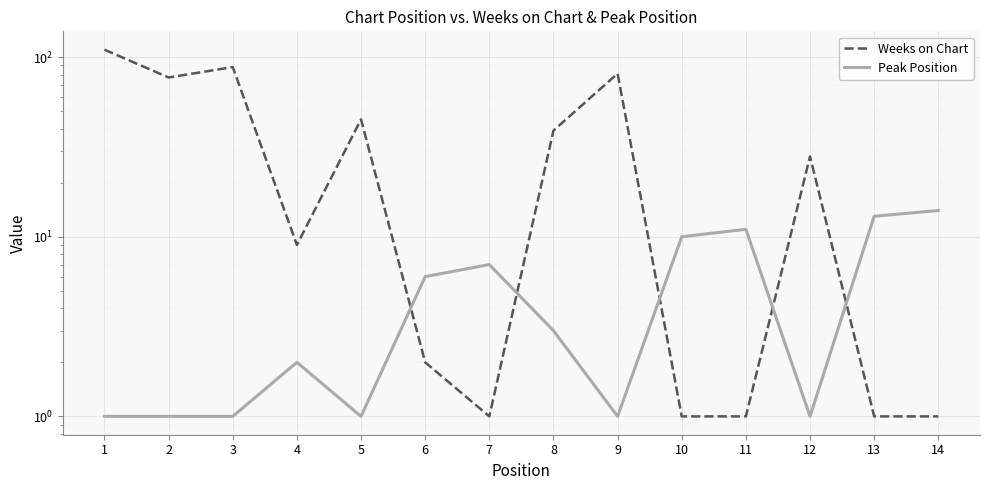

The Weeks on Chart series shows 22 at 8. True or false?

False